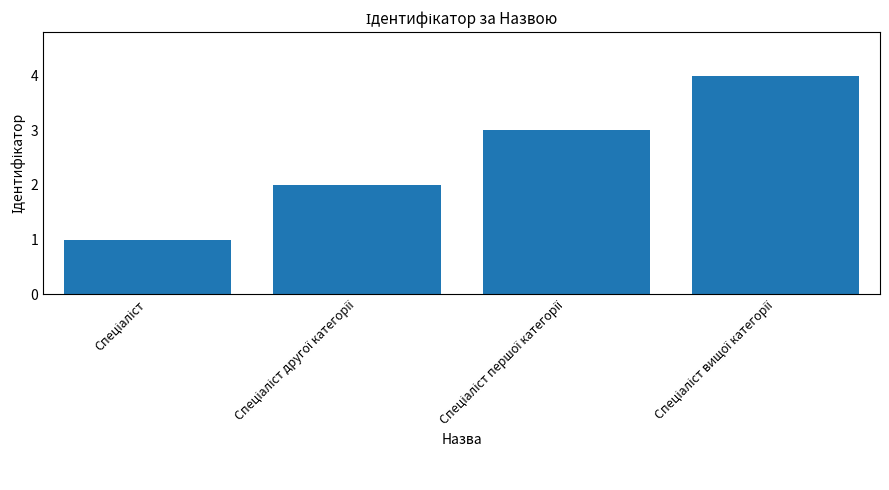

What is the difference between the maximum and minimum values?

3